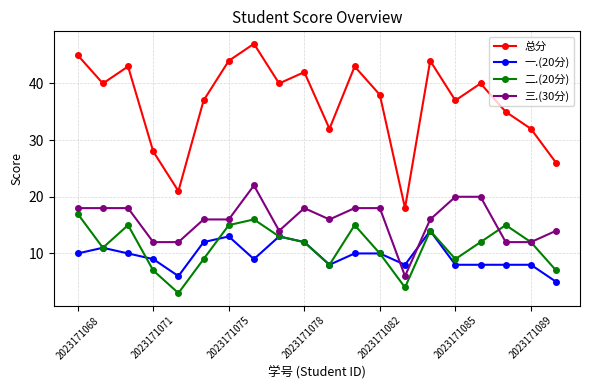

At how many categories does at least one series exceed 24?

18